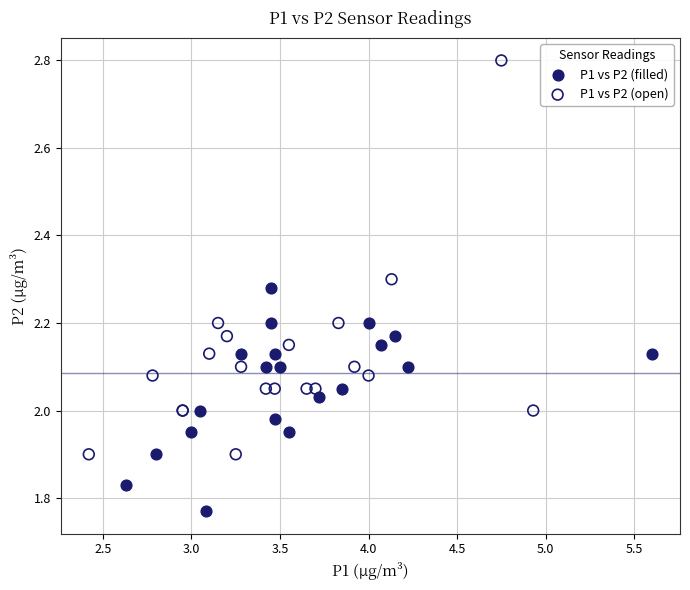

Which series has the largest Y range (max minus min)?

P1 vs P2 (open)